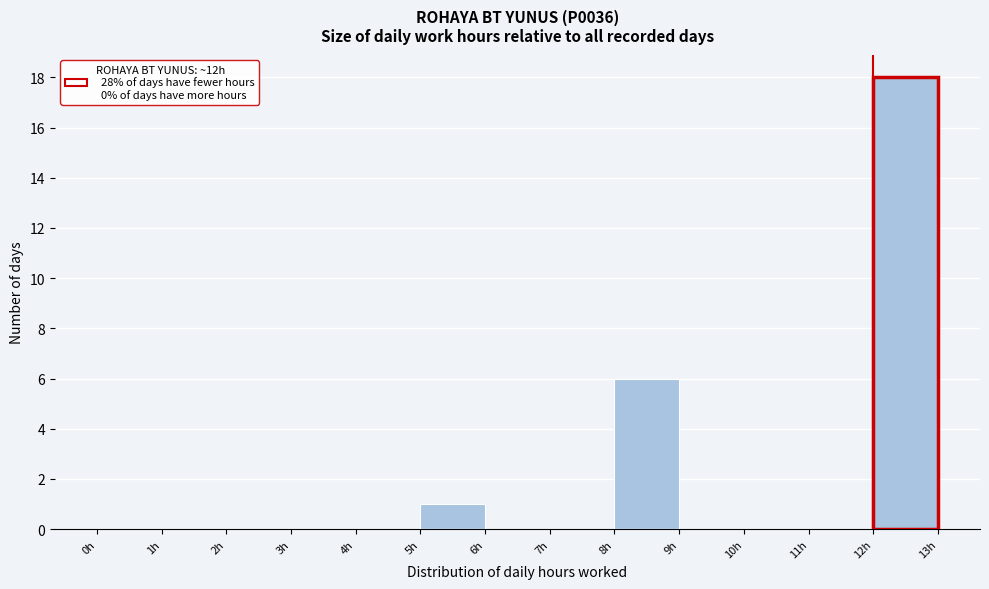

Reading left to right, list every bar in this chart as the range it spans on the x-axis followed by its height. The values are not printed on the chart, so give them approximately, as read against the axis.

0 to 1: 0
1 to 2: 0
2 to 3: 0
3 to 4: 0
4 to 5: 0
5 to 6: 1
6 to 7: 0
7 to 8: 0
8 to 9: 6
9 to 10: 0
10 to 11: 0
11 to 12: 0
12 to 13: 18